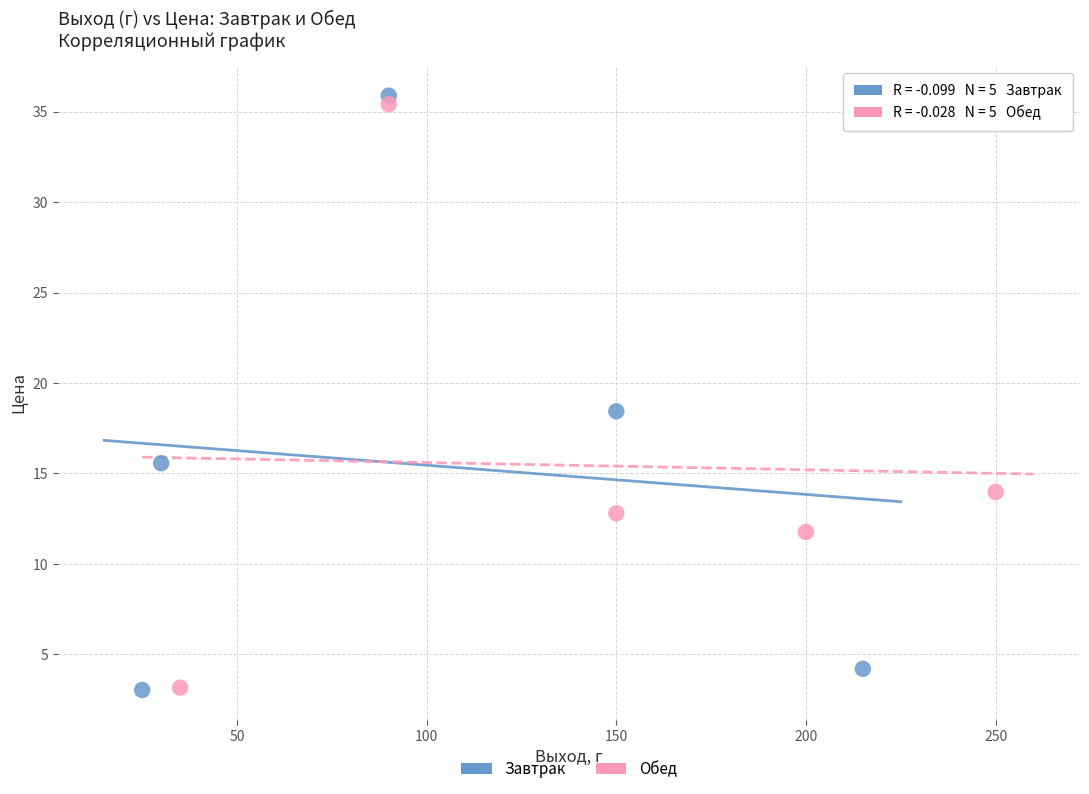

What are all the series names shown in the legend?

Завтрак, Обед